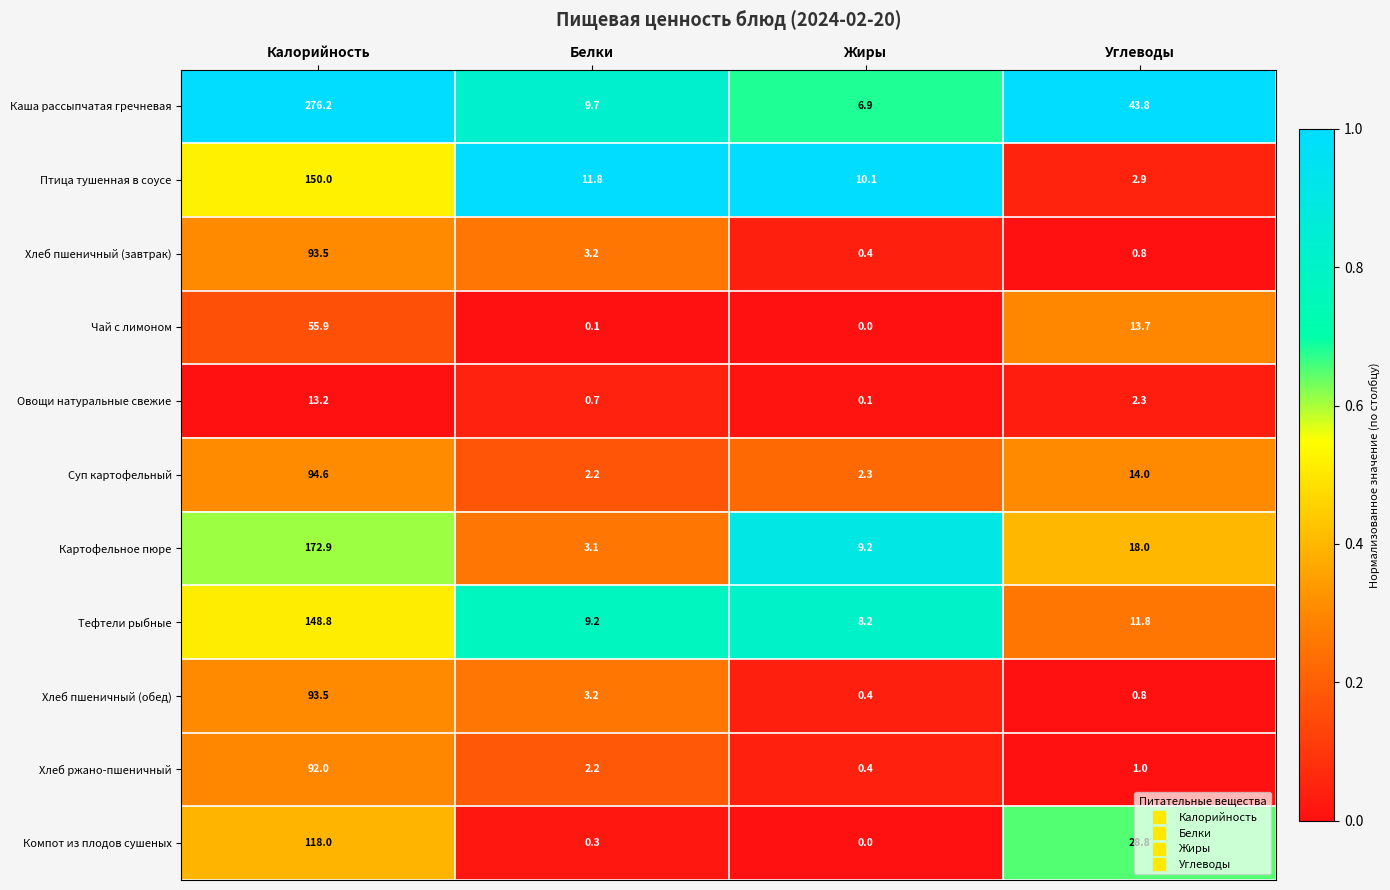

The Тефтели рыбные series shows 9.2 at Белки. True or false?

True